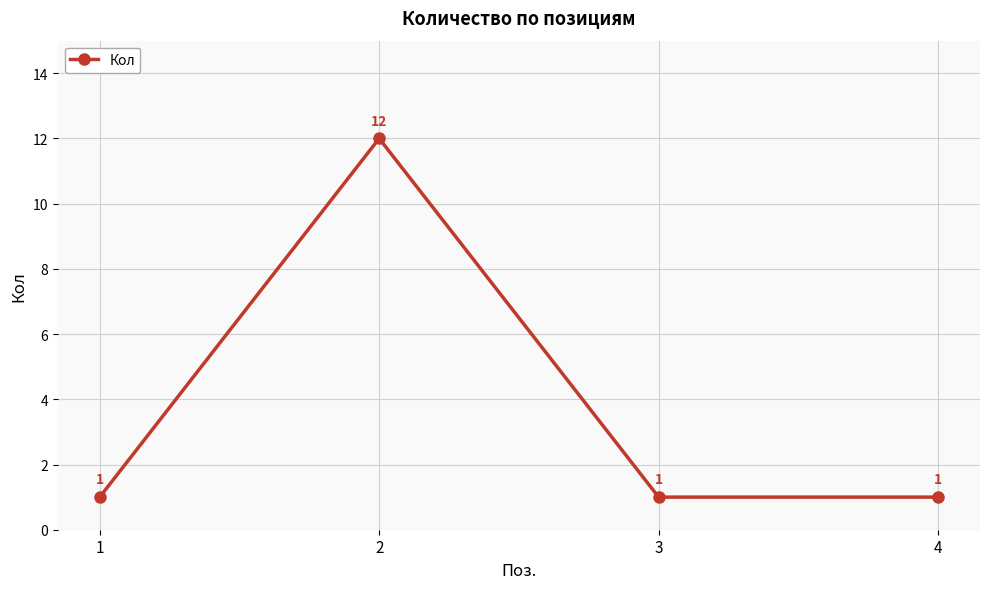

Reading left to right, list all the values displayed in this chart.

1=1	2=12	3=1	4=1